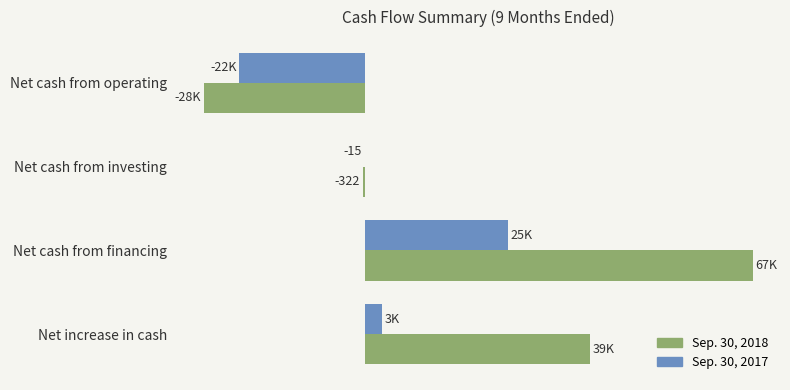

What are all the series names shown in the legend?

Sep. 30, 2018, Sep. 30, 2017